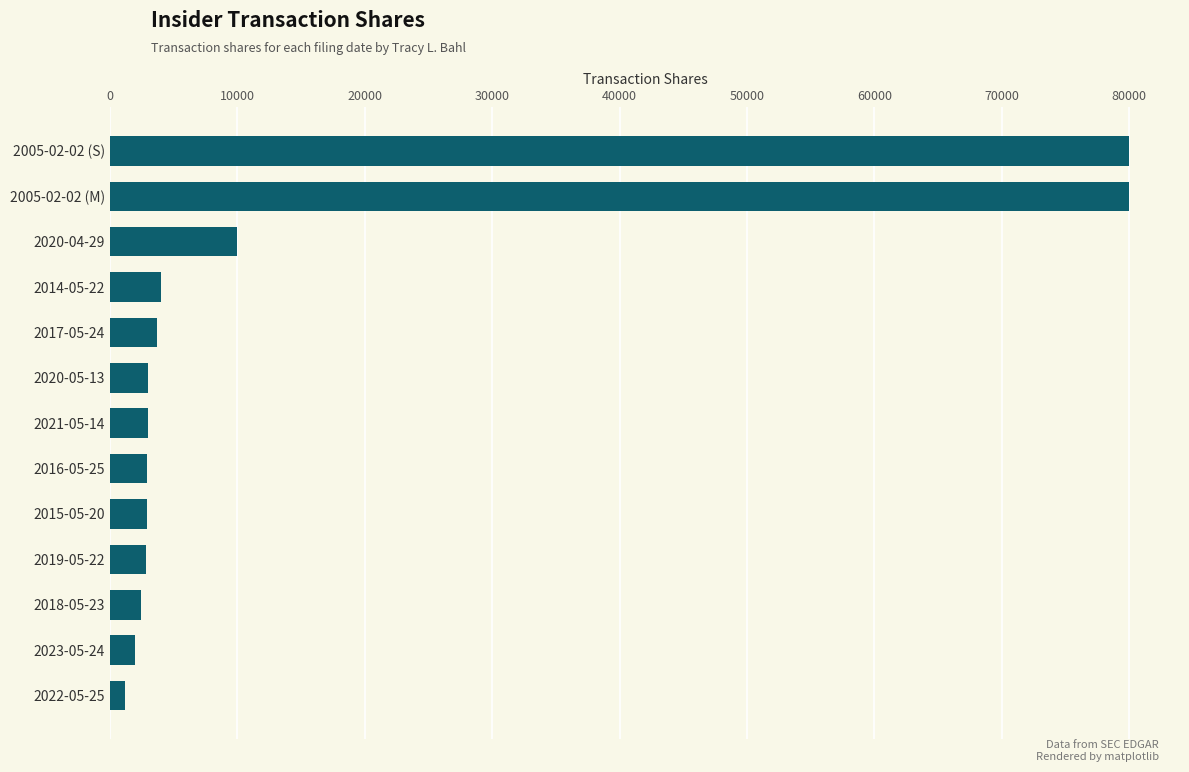

What is the minimum value shown in the chart?

1194